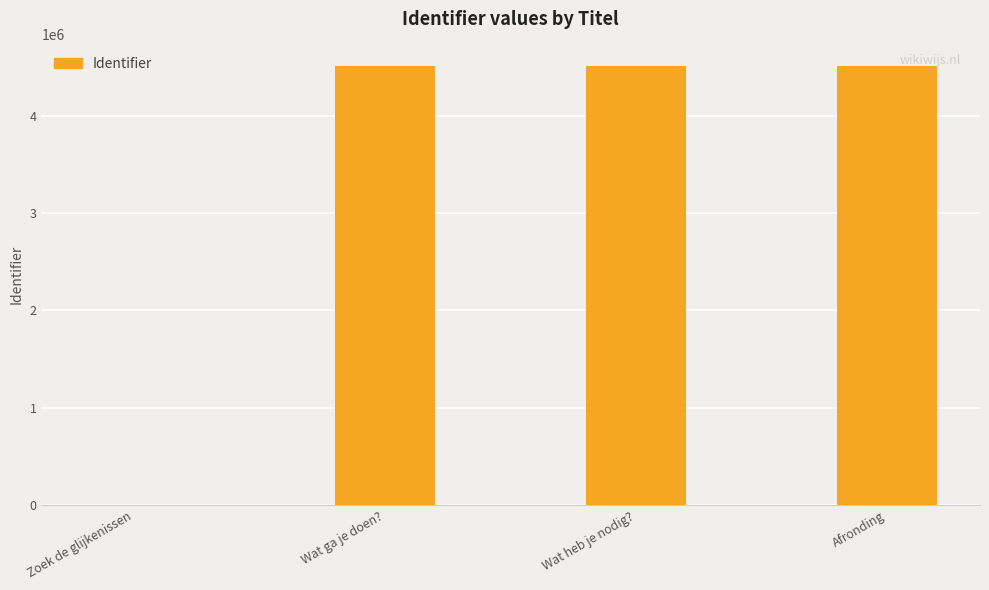

What is the change in value from Wat ga je doen? to Afronding?

+2